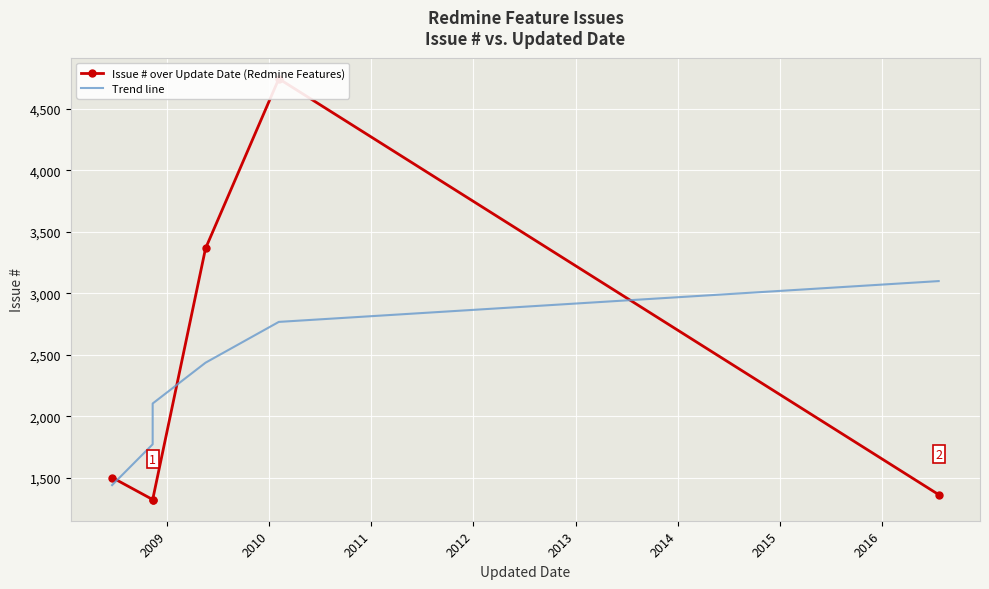

Count the number of categories in the chart.

6